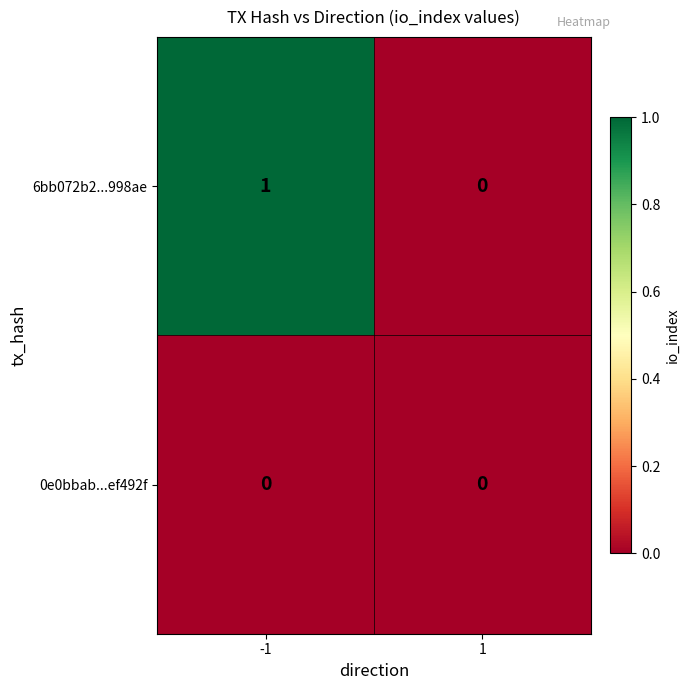

Rank the series by their average value, from highest to lowest.

6bb072b2...998ae, 0e0bbab...ef492f